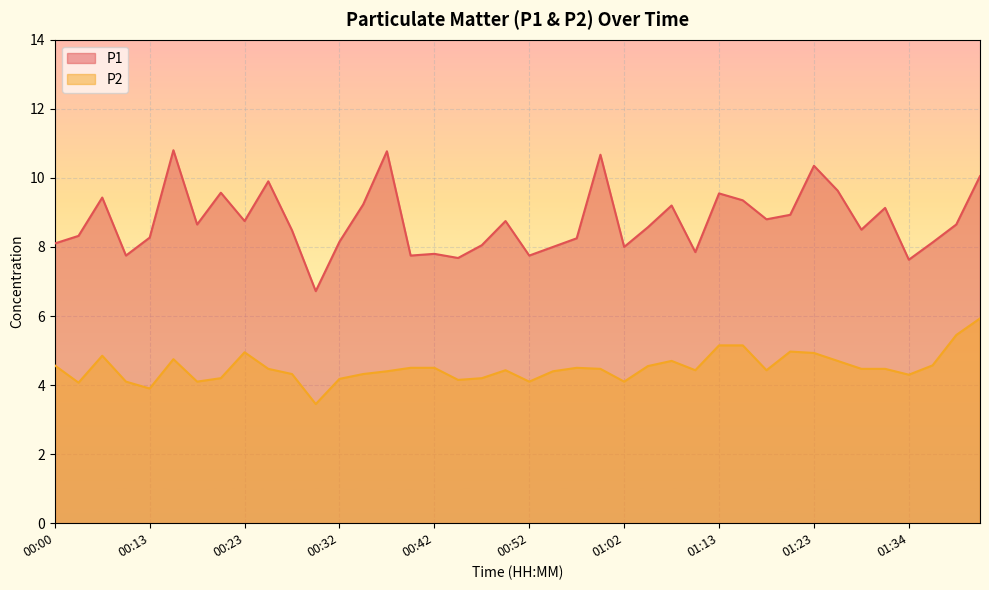

What is the difference between the second highest and minimum values in the P2 series?

2.0